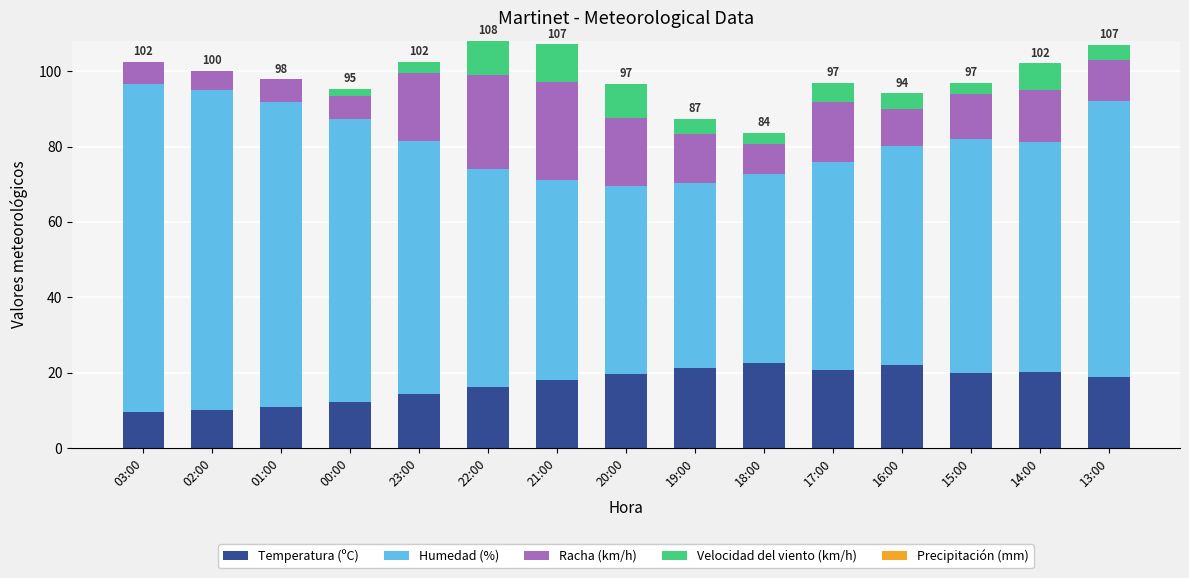

What is the total value across all series at 19:00?

87.3